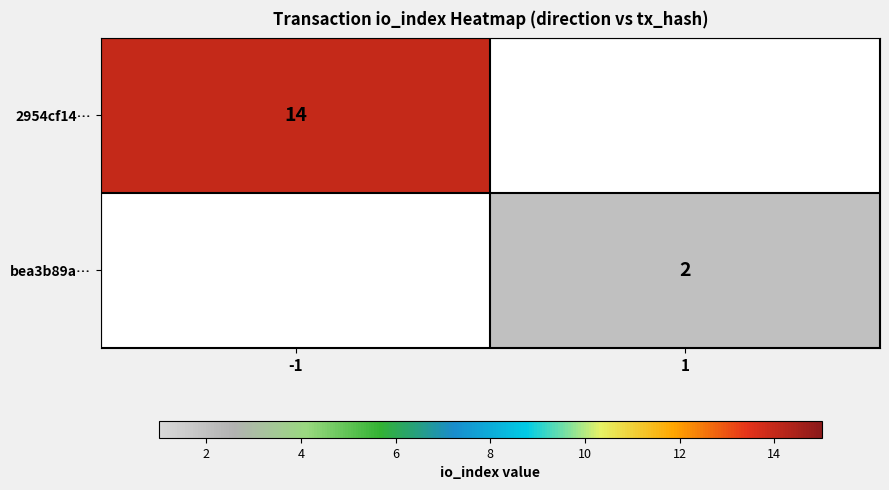

How many series are shown in this chart?

2